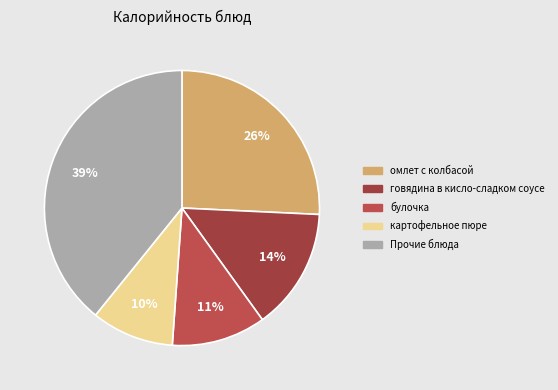

Count the number of slices in the pie.

5